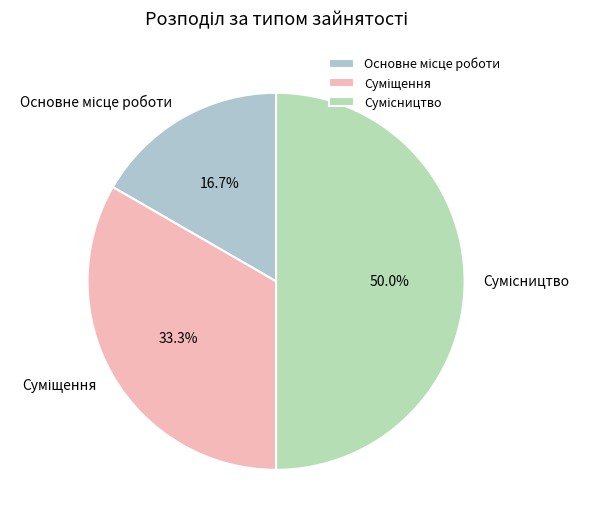

Rank the categories by value from highest to lowest.

Сумісництво, Суміщення, Основне місце роботи